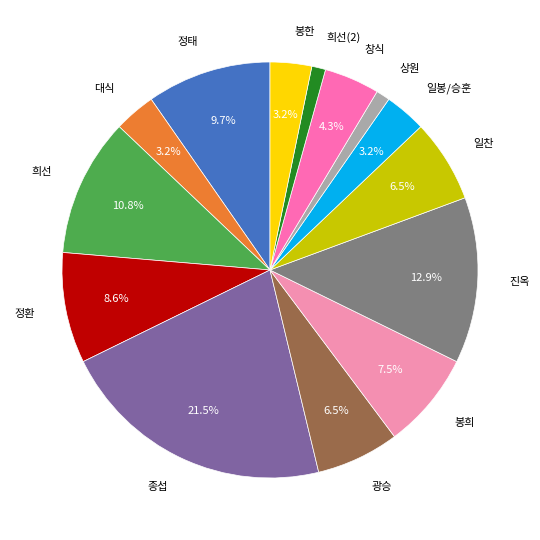

To the nearest percent, what is the difference between the largest and smallest slice percentages?

20%